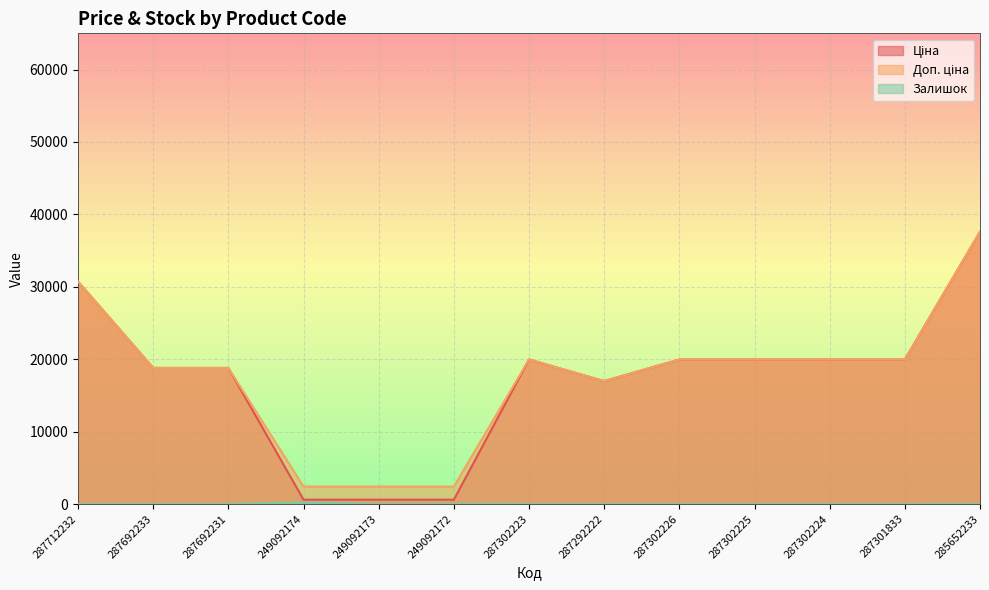

What position from the right is 287712232?

13